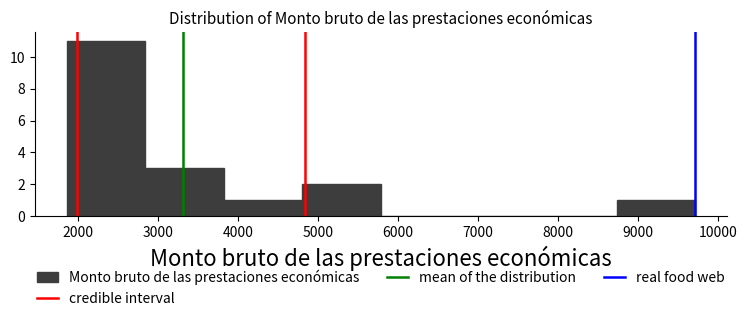

Reading left to right, transcribe this chart: for each bar, give the range it covers on the x-axis and its height. Neither the bar edges nor the heights are printed on the chart, so give them approximately, as read against the axes.

1900 to 2800: 11
2800 to 3800: 3
3800 to 4800: 1
4800 to 5800: 2
5800 to 6800: 0
6800 to 7700: 0
7700 to 8700: 0
8700 to 9700: 1